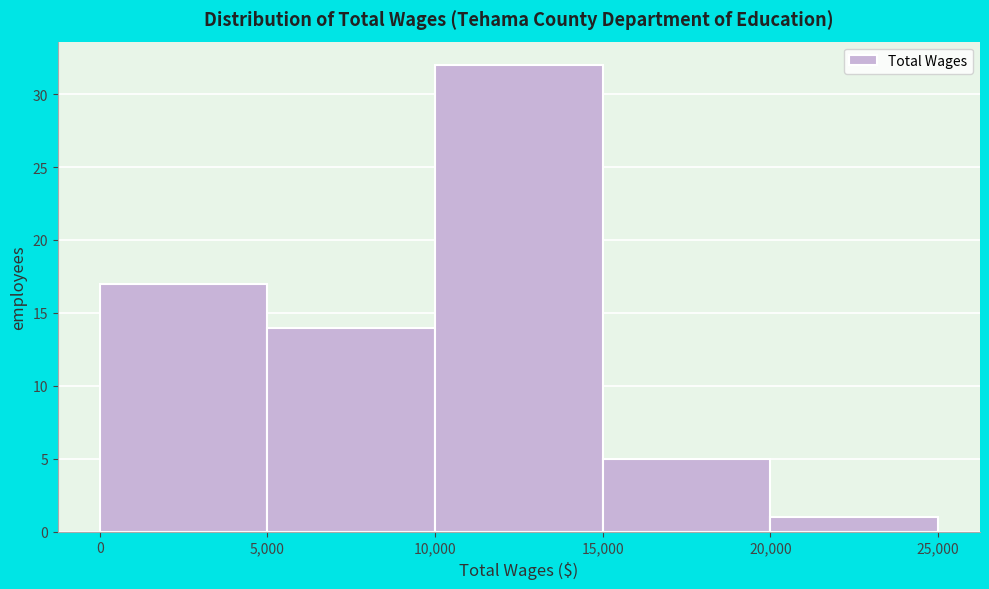

How tall is the bar that spans 15,000 to 20,000 on the x-axis? The values are not printed on the chart, so give them approximately, as read against the axis.

5